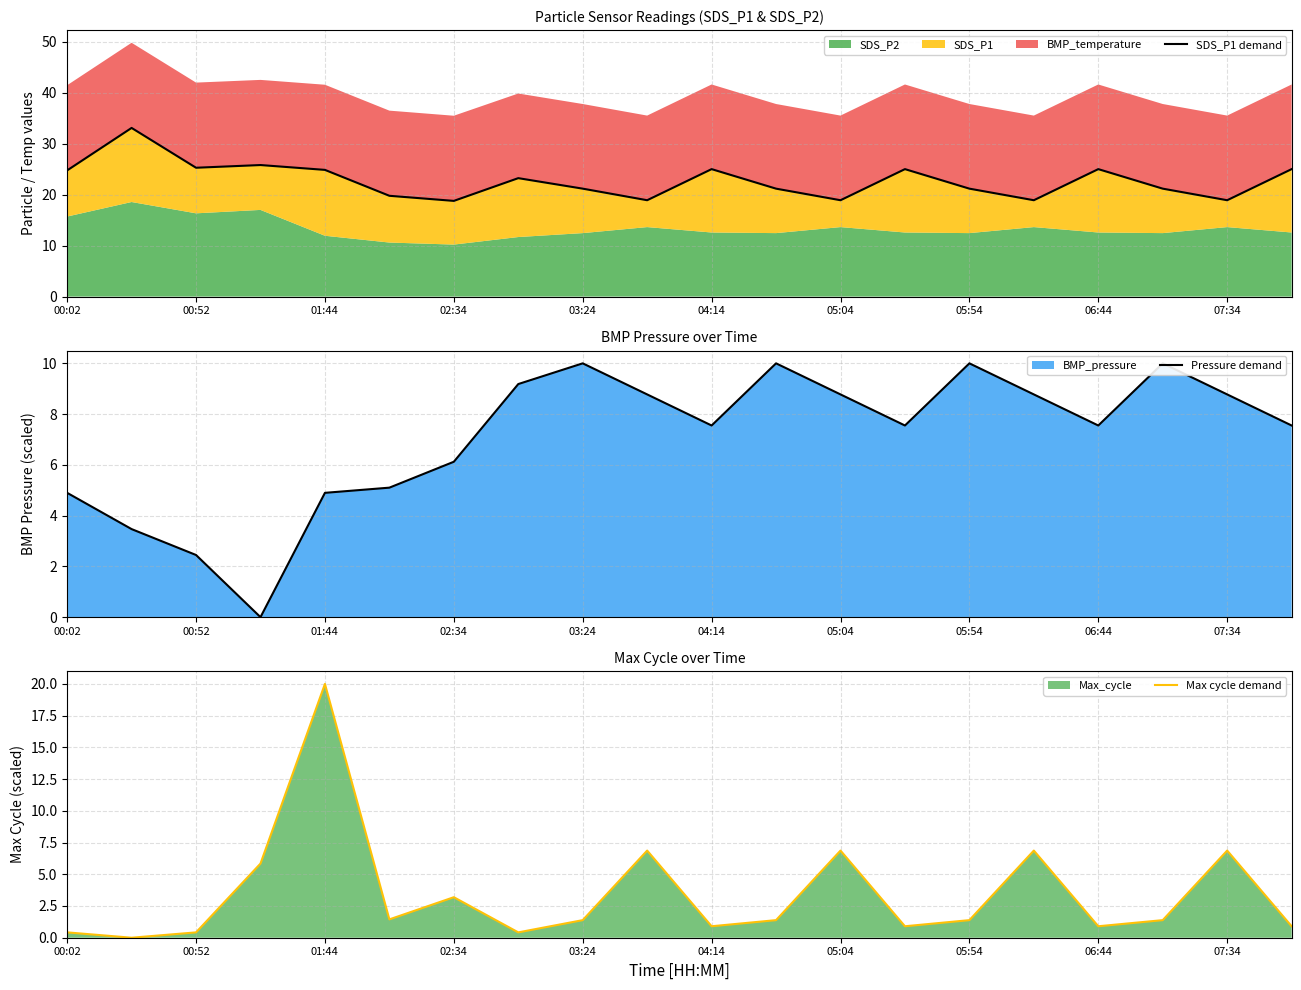

Does the chart display data point markers on the line(s)?

No